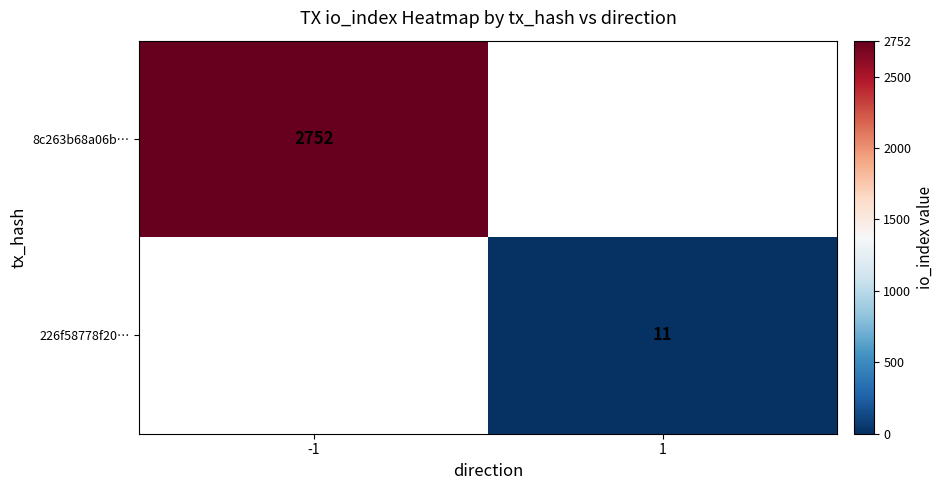

Is the value of 226f58778f20… at -1 greater than the value of 8c263b68a06b… at 1?

No